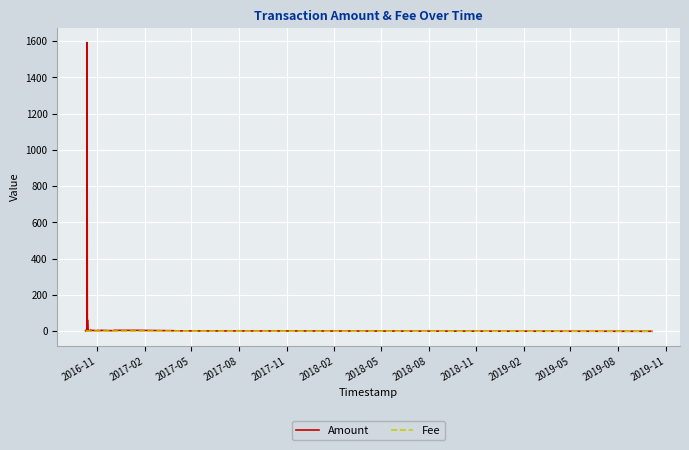

Which series has the largest total across all categories?

Amount